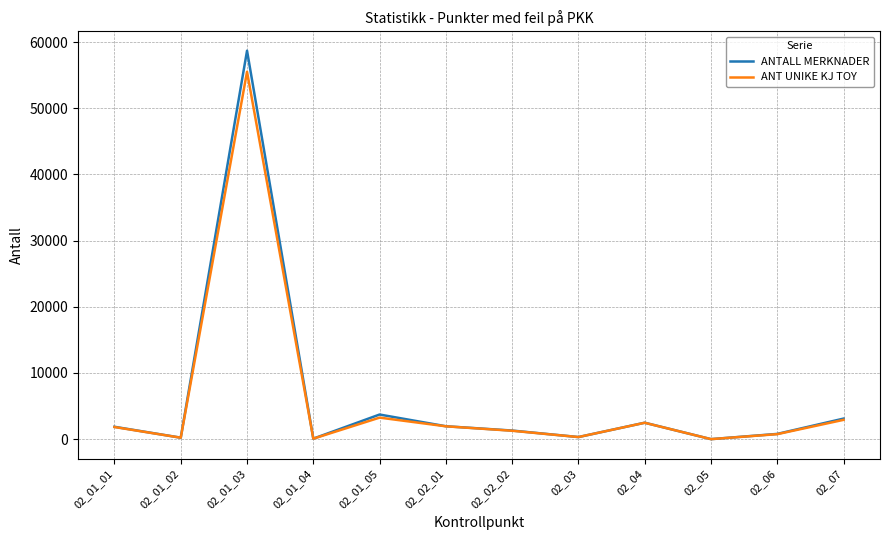

Is the value of ANT UNIKE KJ TOY at 02_01_02 greater than the value of ANTALL MERKNADER at 02_07?

No